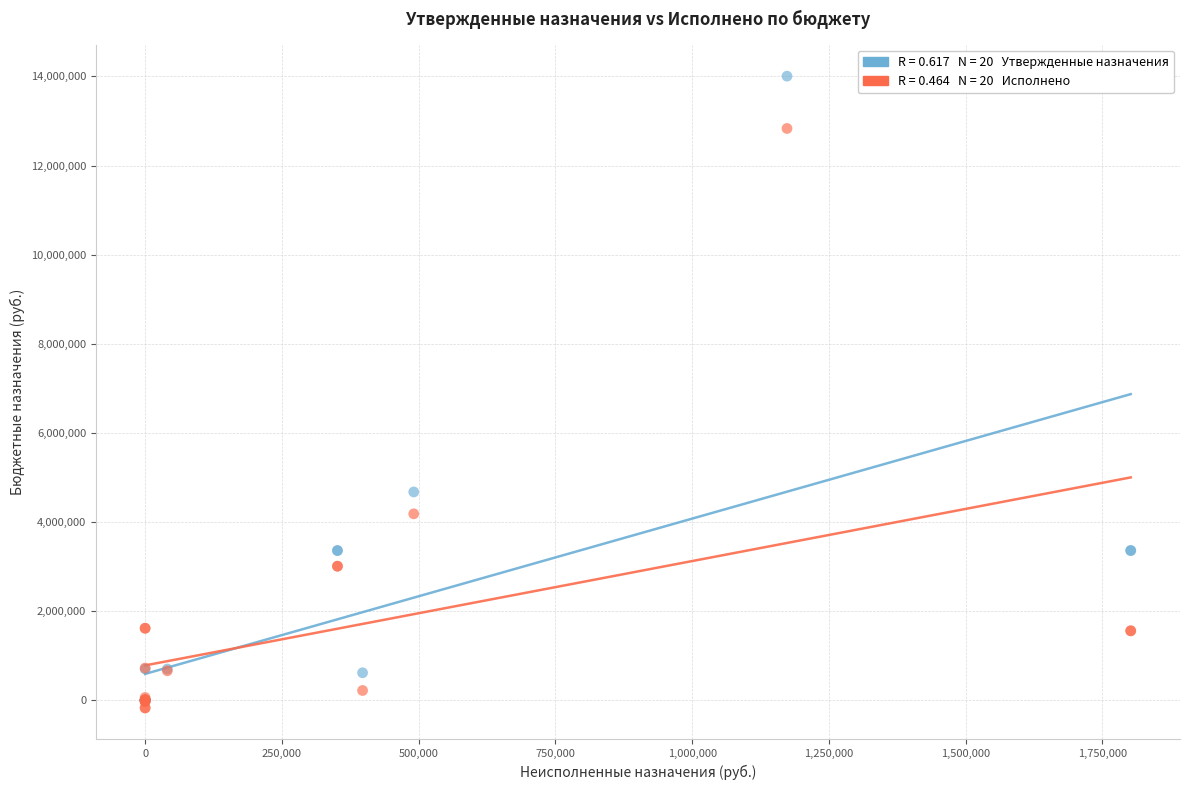

Across all series, what Y value is closest to 6916269?

4673800.0